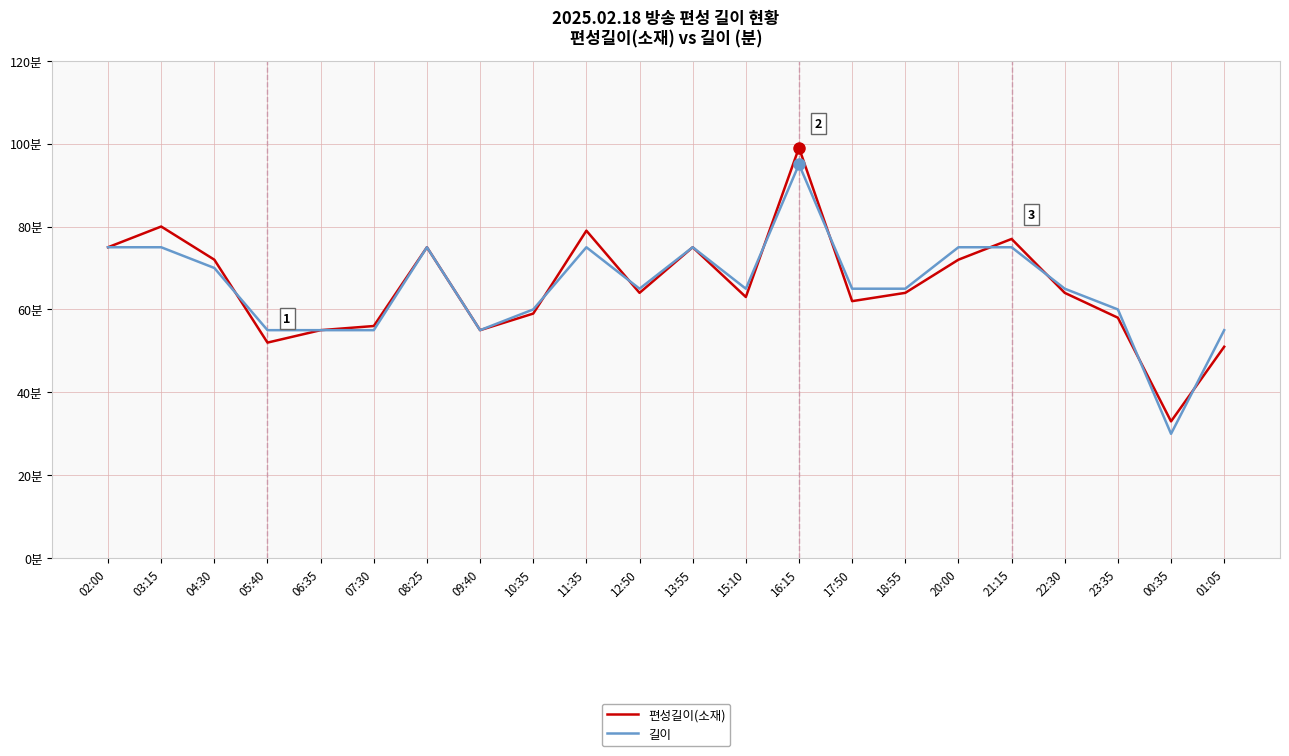

Does the chart display data point markers on the line(s)?

No